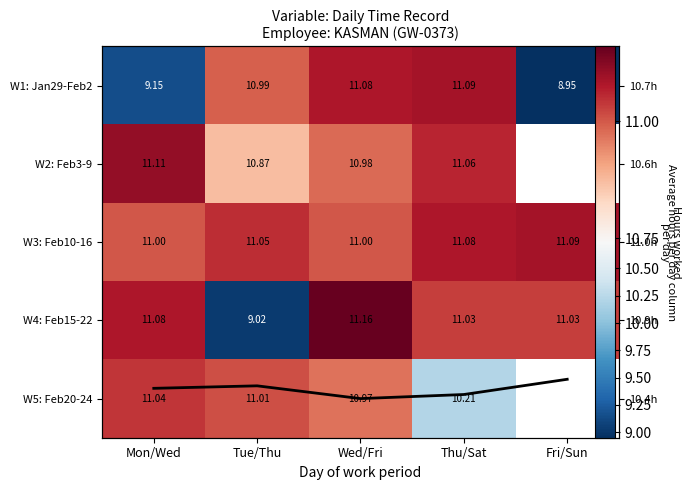

At Tue/Thu, list the series in order from largest to smallest.

W3: Feb10-16, W5: Feb20-24, W1: Jan29-Feb2, W2: Feb3-9, W4: Feb15-22, Daily avg (scaled)